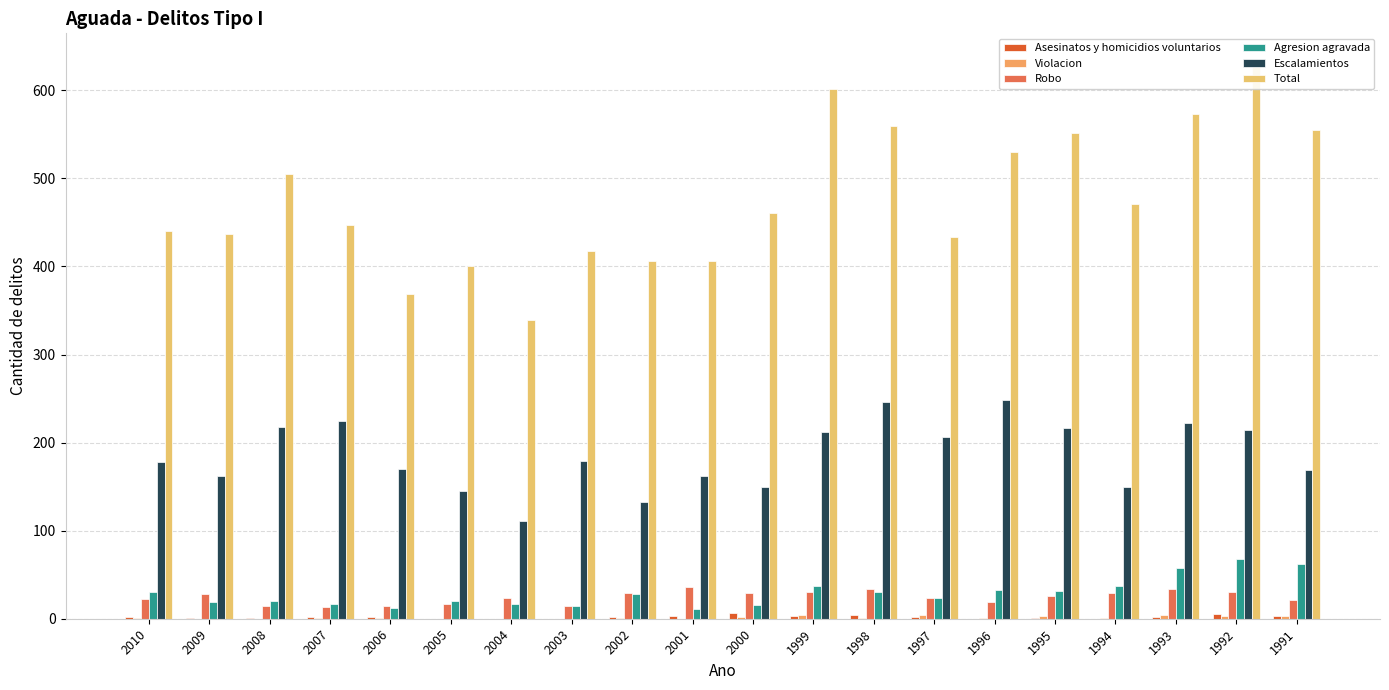

Between 2000 and 1995, which series saw the biggest shift?

Total